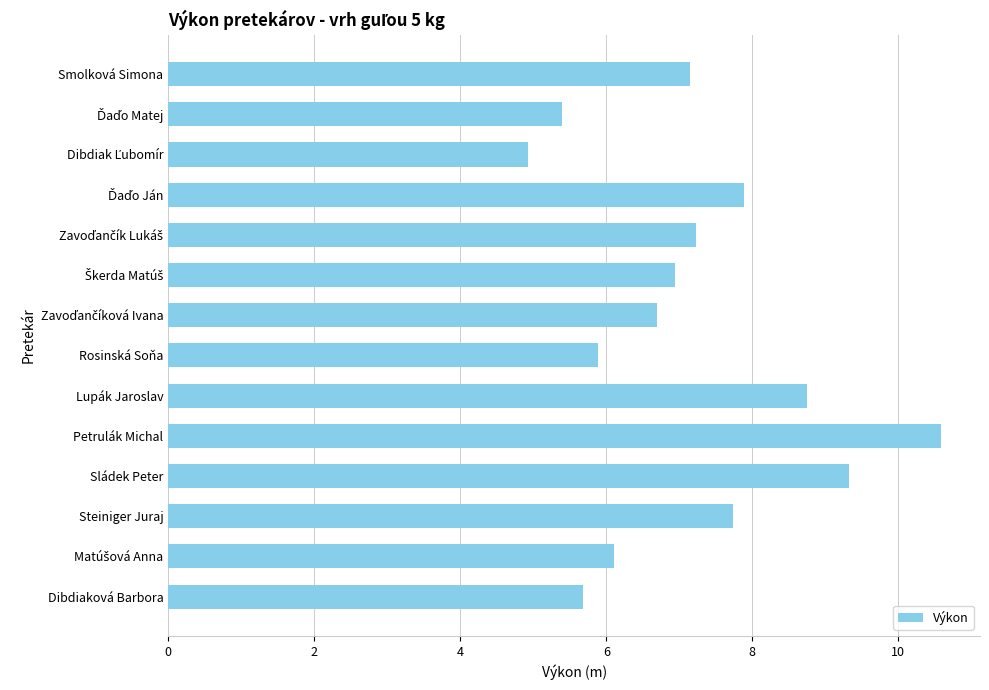

True or false: the data shows 10.6 at Petrulák Michal.

True